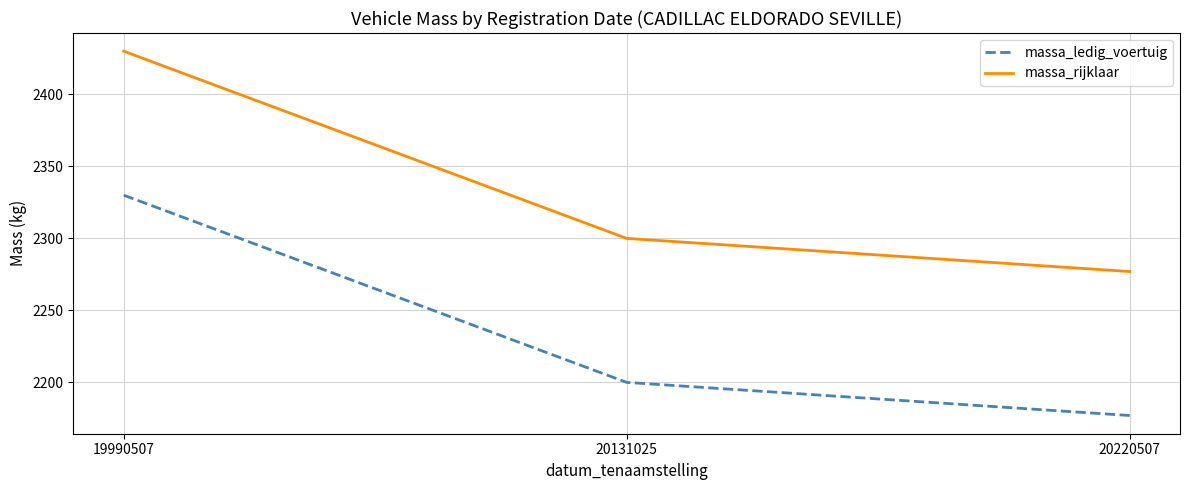

Count the massa_rijklaar values in the range 2277 to 2430.

3